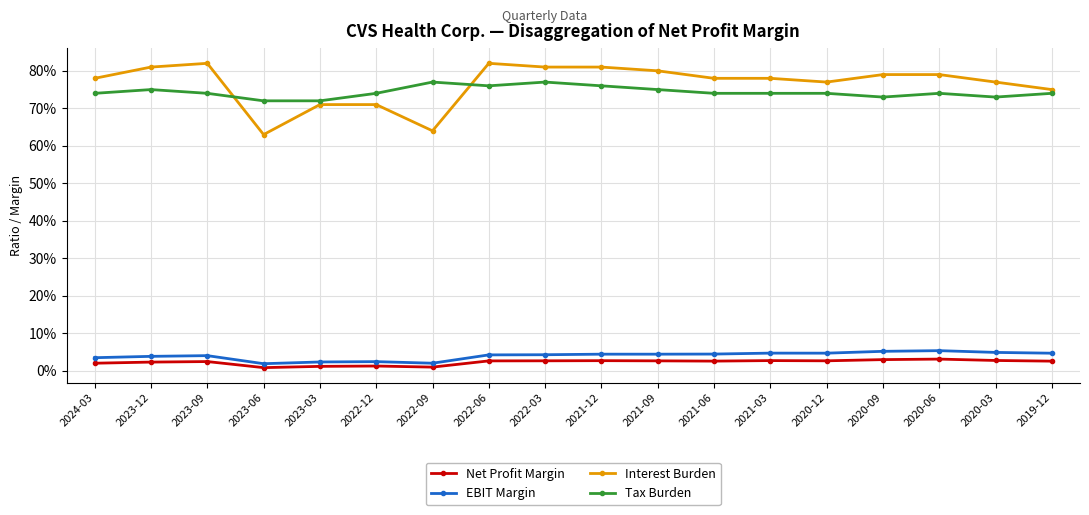

Is this an area chart (filled region under the line)?

No